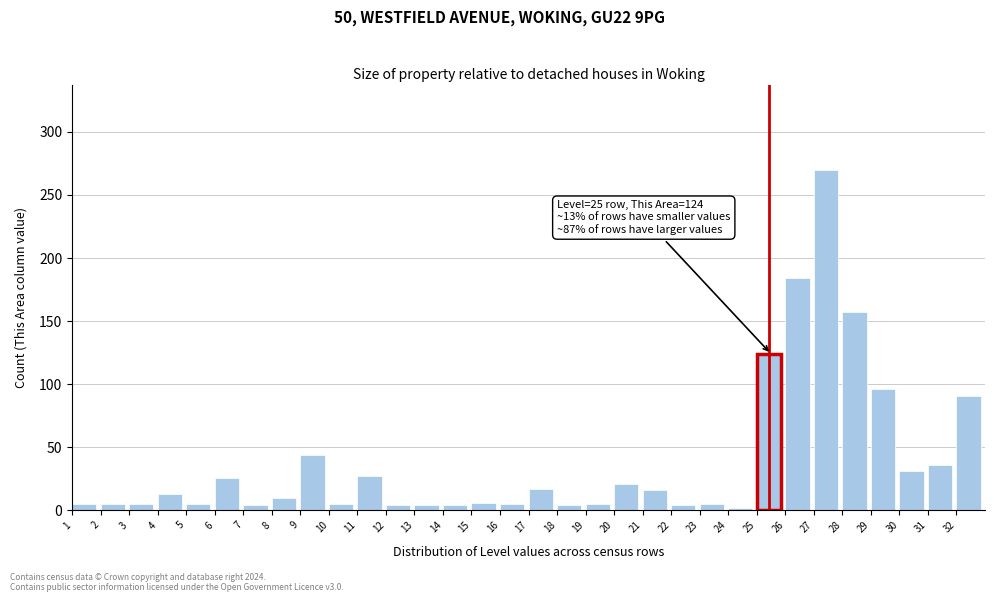

The chart shows a value of 216 at 28. True or false?

False